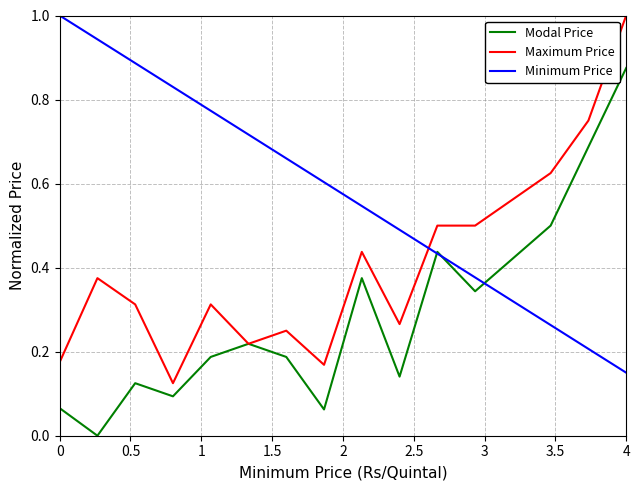

What is the maximum value shown in the chart?

1.0